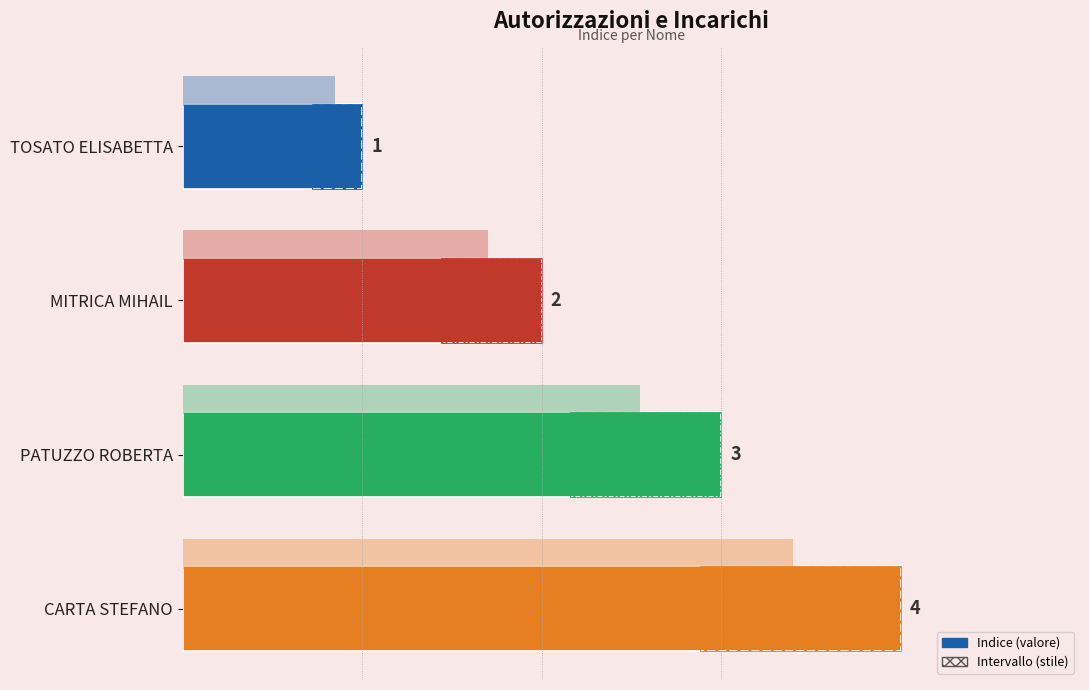

What is the smallest value displayed?

1